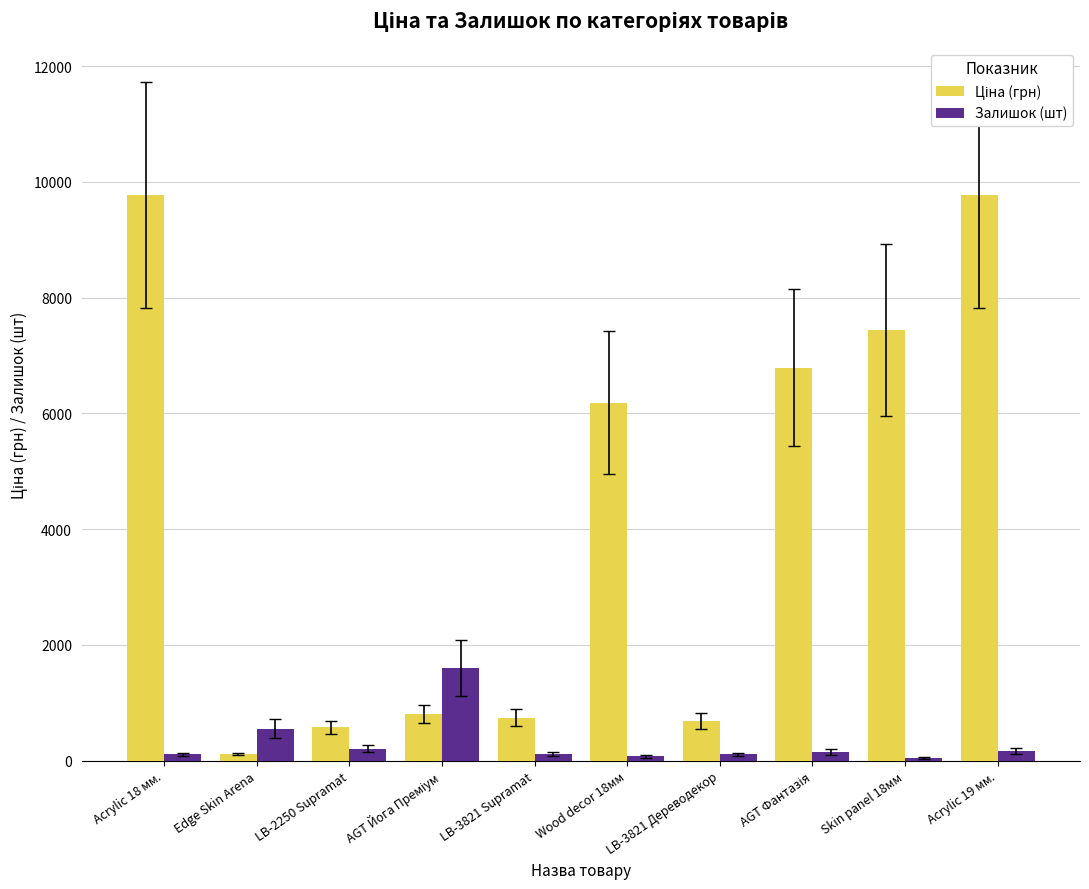

The Залишок (шт) series shows 550.0 at Edge Skin Arena. True or false?

True